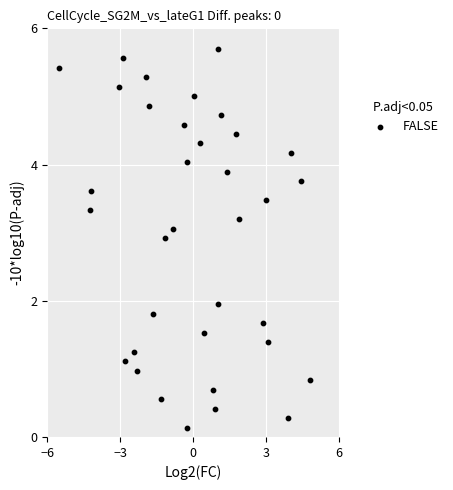

What is the range of X values (max minus min)?

10.3